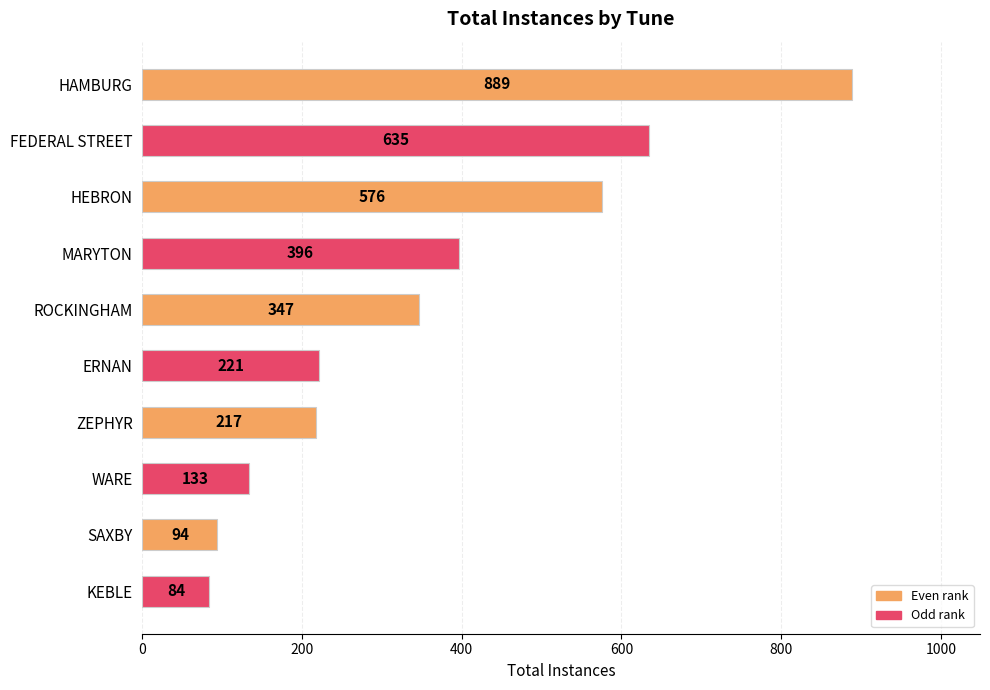

Reading top to bottom, list all the values displayed in this chart.

HAMBURG=889	FEDERAL STREET=635	HEBRON=576	MARYTON=396	ROCKINGHAM=347	ERNAN=221	ZEPHYR=217	WARE=133	SAXBY=94	KEBLE=84